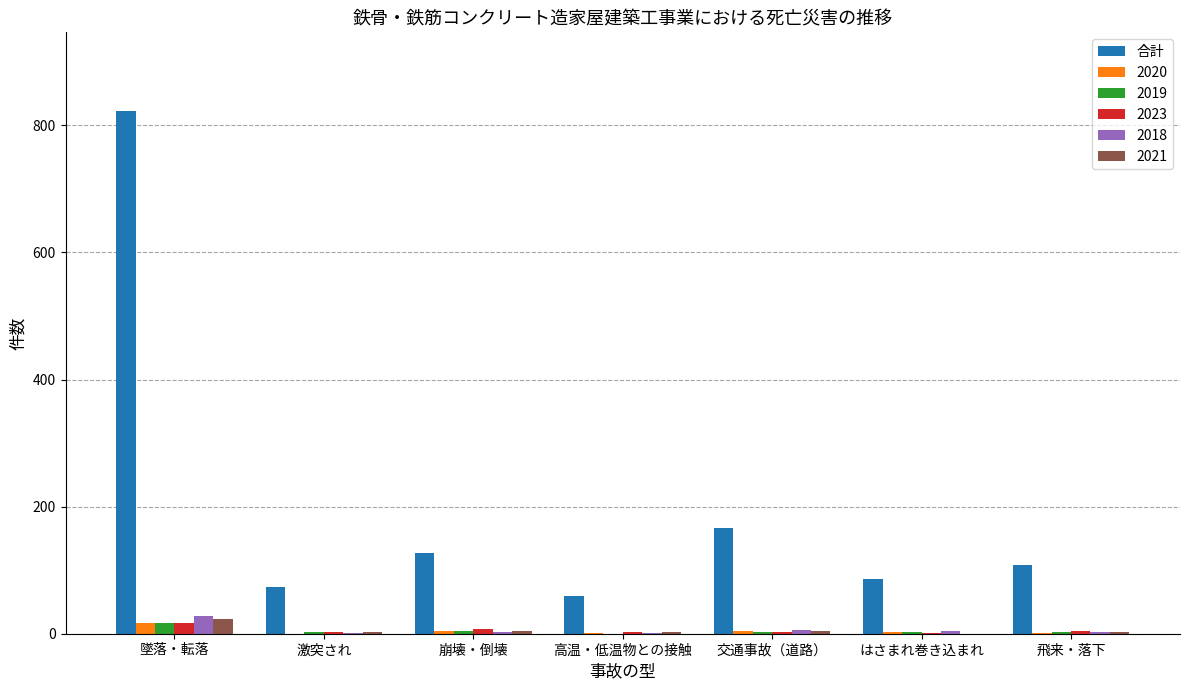

What is the sum of all 2018 values?

45